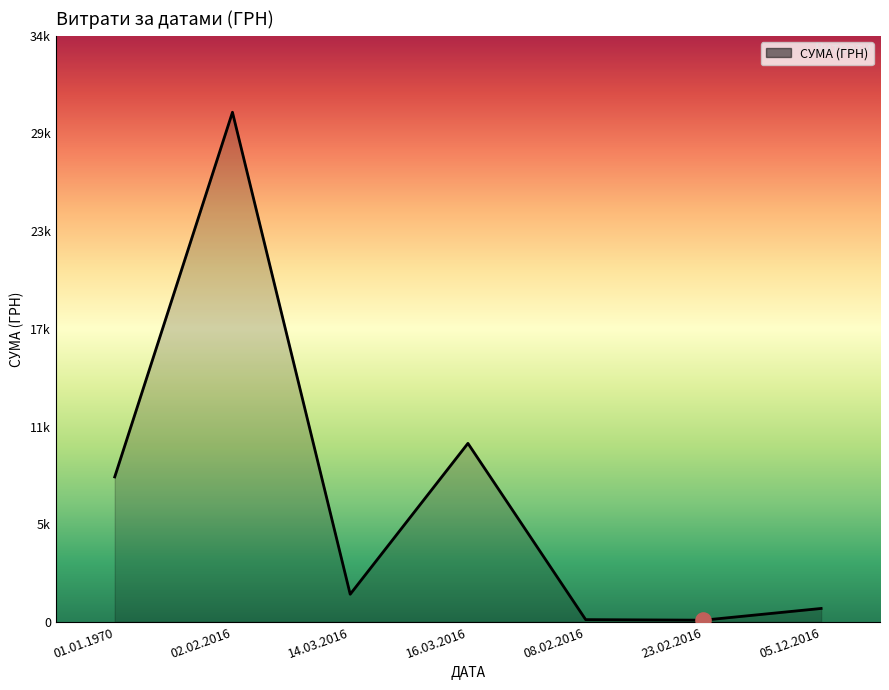

What is the ratio of the value at 16.03.2016 to the value at 05.12.2016?

13.3